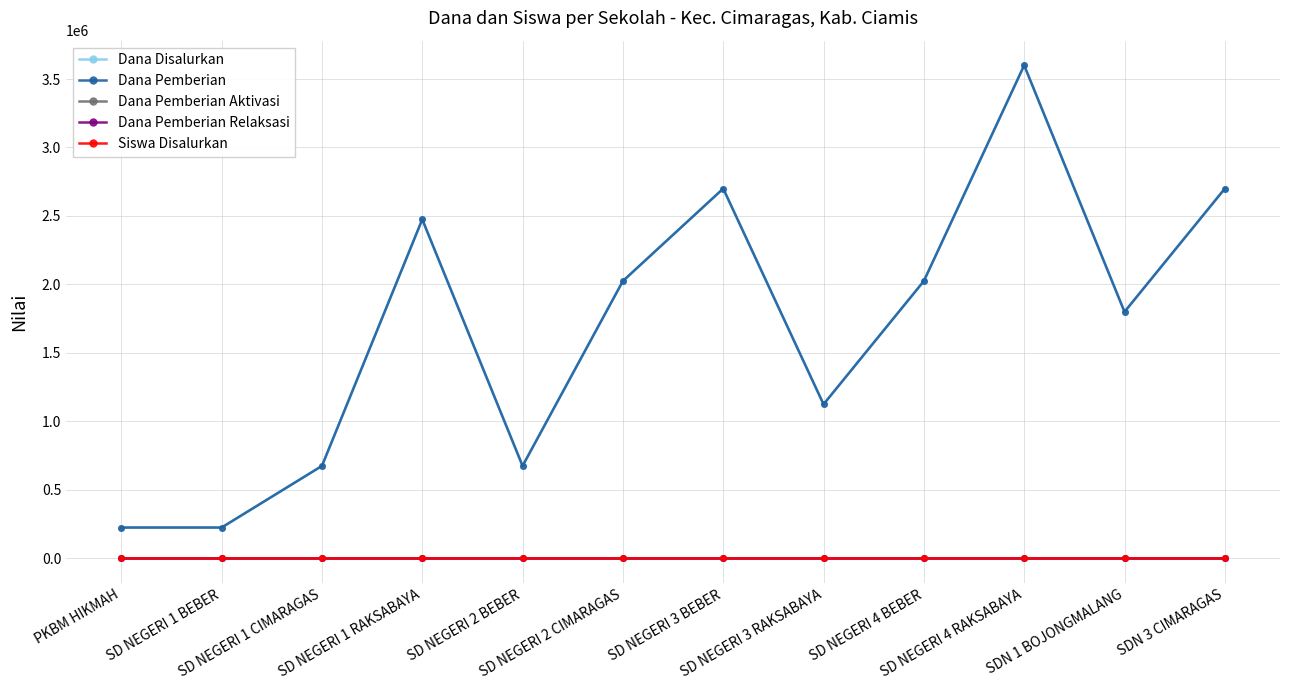

At which label does Dana Pemberian Relaksasi reach its minimum?

PKBM HIKMAH